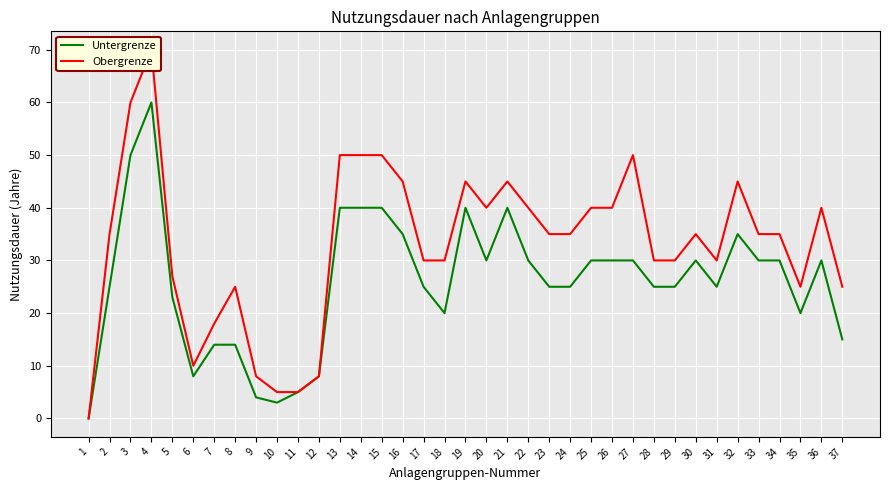

At which category is the sum across all series the highest?

4